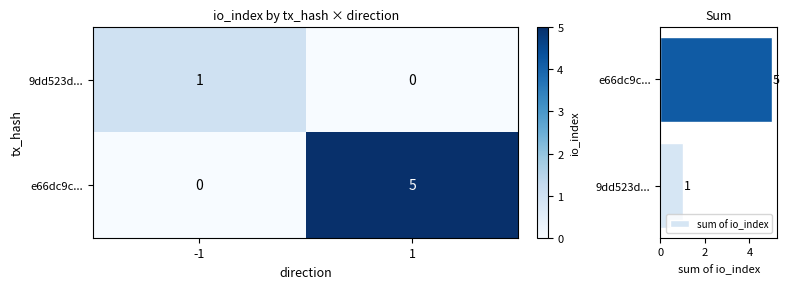

What is the approximate value of sum of io_index at 9dd523d...?

1